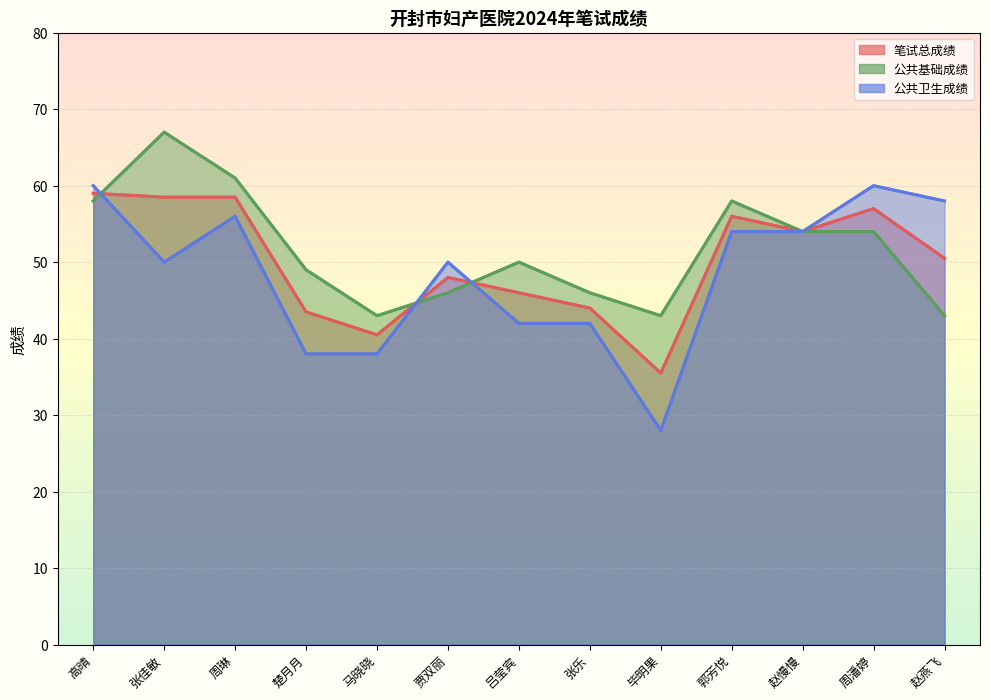

What is the minimum value for 公共基础成绩?

43.0